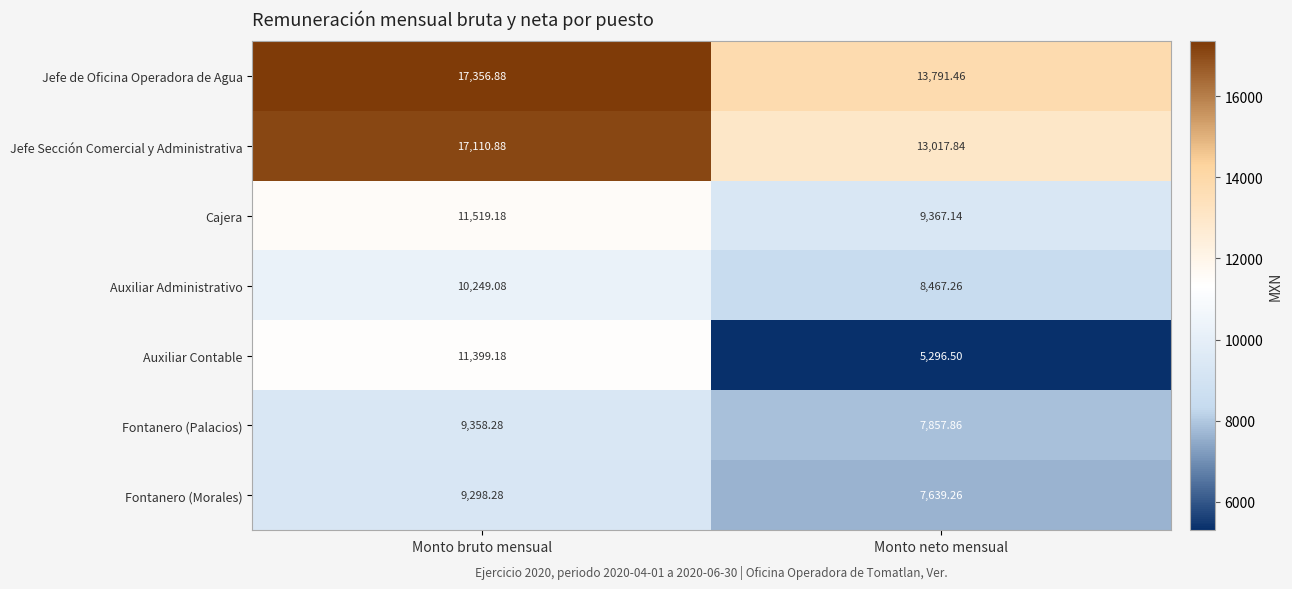

Where does the Auxiliar Contable series first go above 11399?

Monto bruto mensual